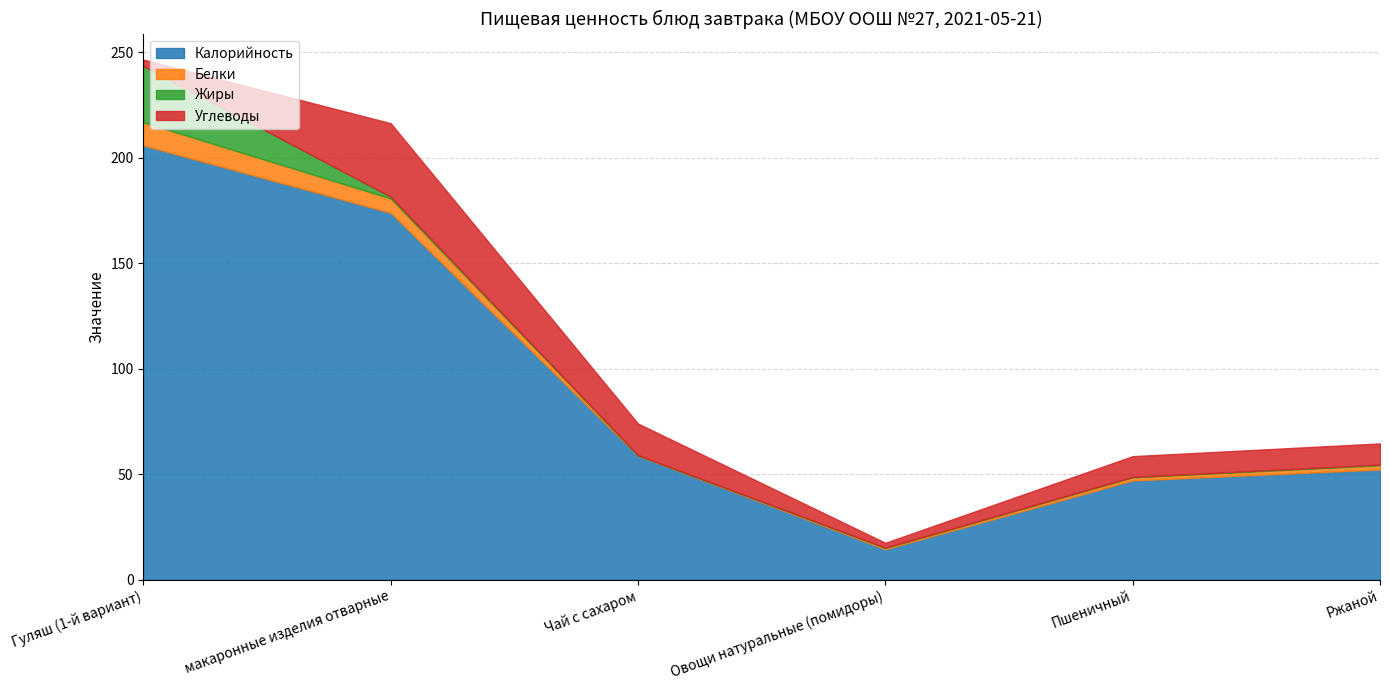

At Пшеничный, list the series in order from smallest to largest.

Жиры, Белки, Углеводы, Калорийность